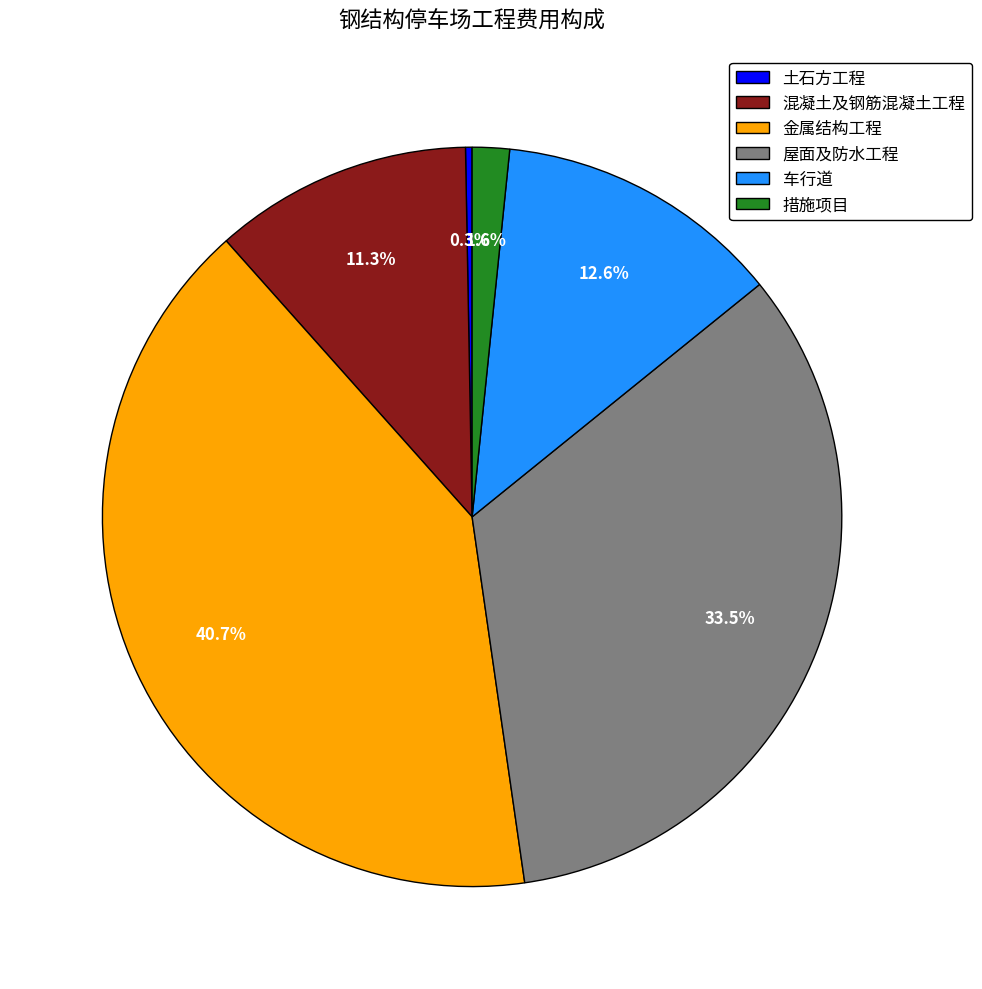

Does 土石方工程 account for over 50% of the chart?

No